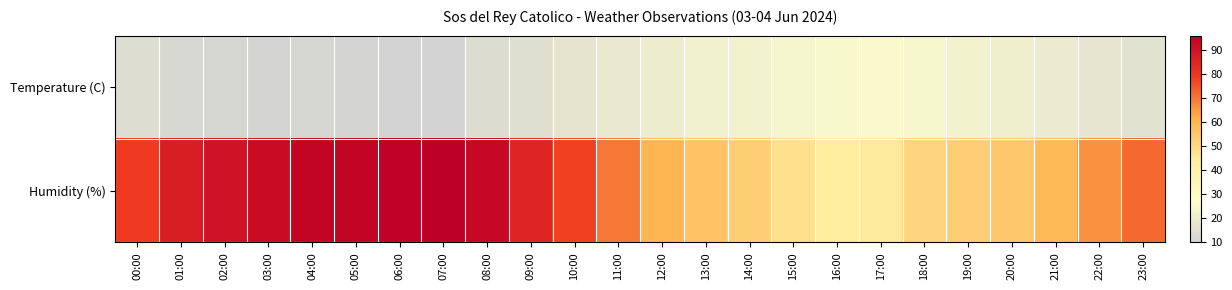

What is the spread (max minus min) of values at 18:00?

27.0